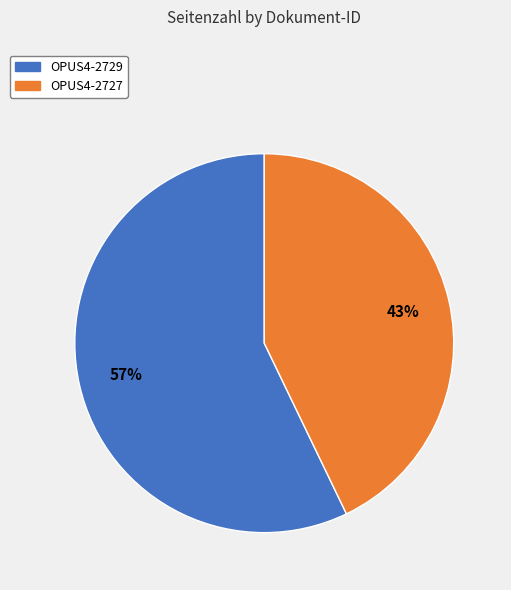

Which has a higher value, OPUS4-2729 or OPUS4-2727?

OPUS4-2729